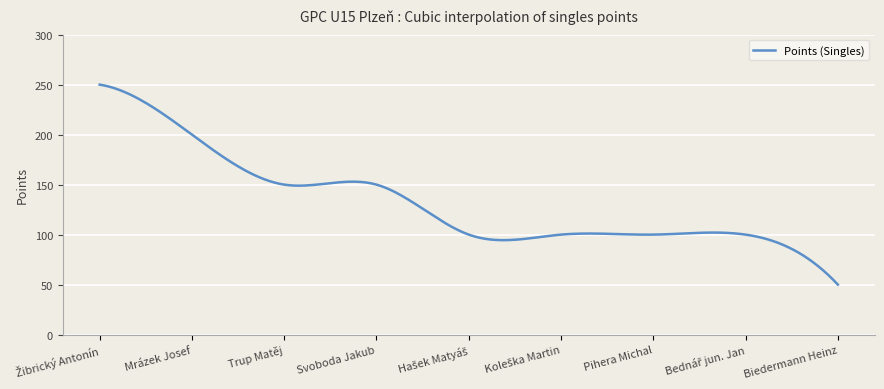

What is the difference between the maximum and minimum values?

200.0